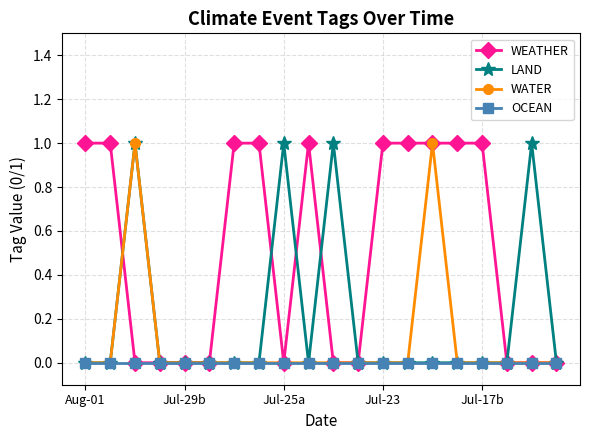

True or false: WEATHER has more than 0 points higher than both neighbors.

True